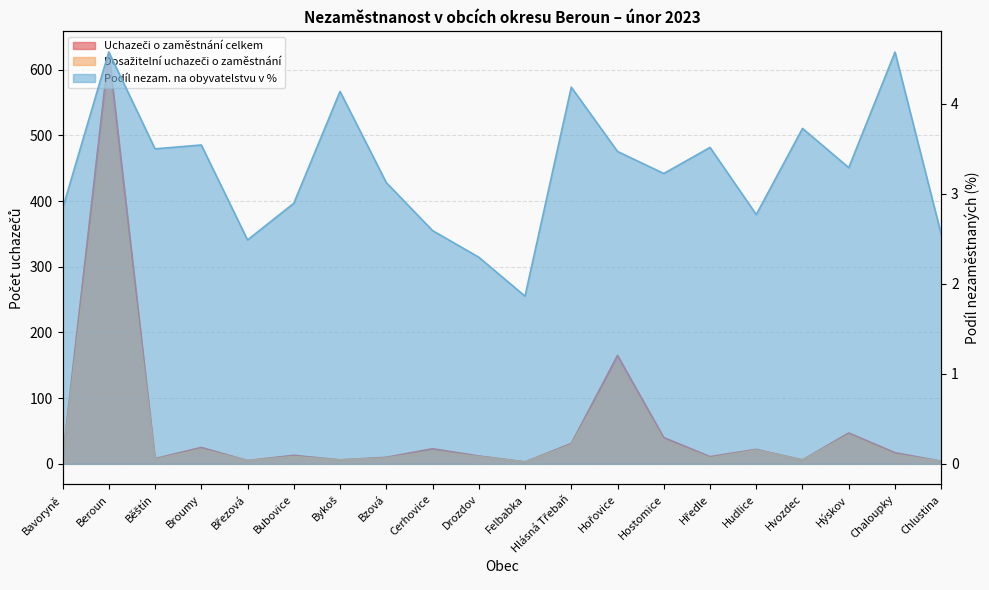

Where is the first local maximum for Dosažitelní uchazeči o zaměstnání?

Beroun